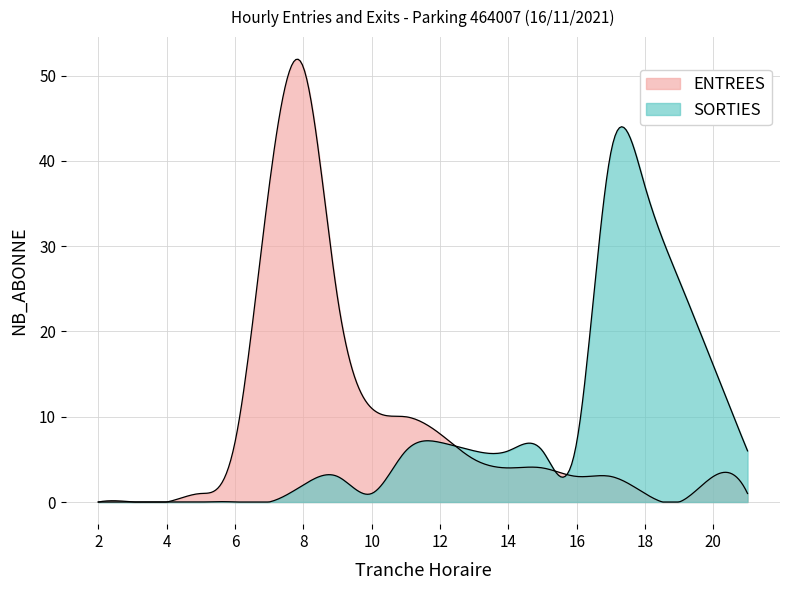

How many lines are shown in the chart?

2